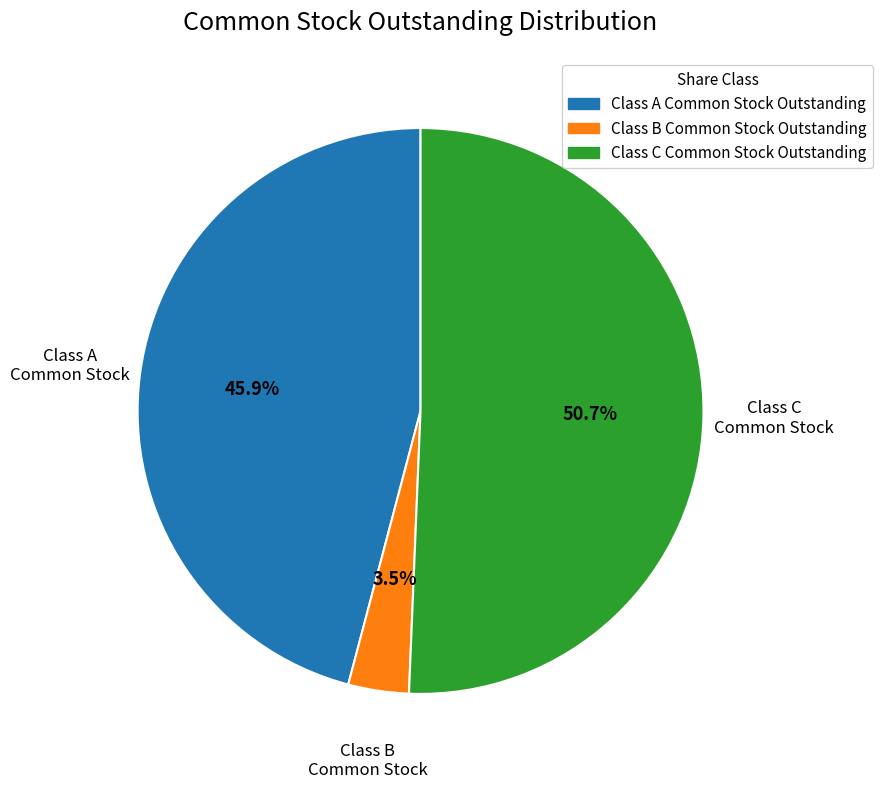

Rank the categories by value from lowest to highest.

Class B Common Stock Outstanding, Class A Common Stock Outstanding, Class C Common Stock Outstanding